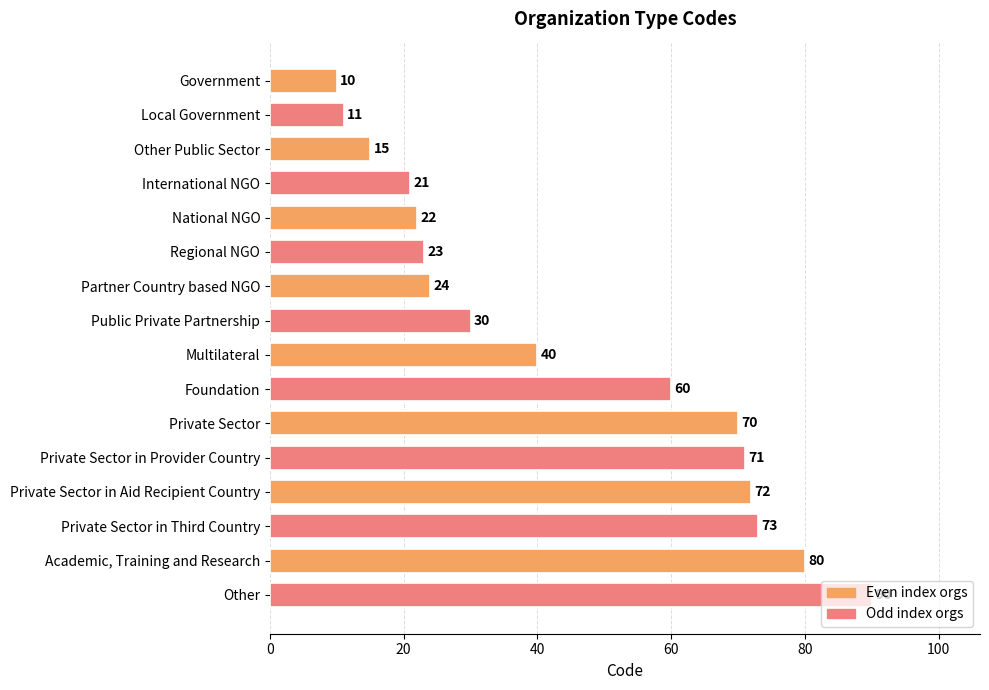

What is the minimum value shown in the chart?

10